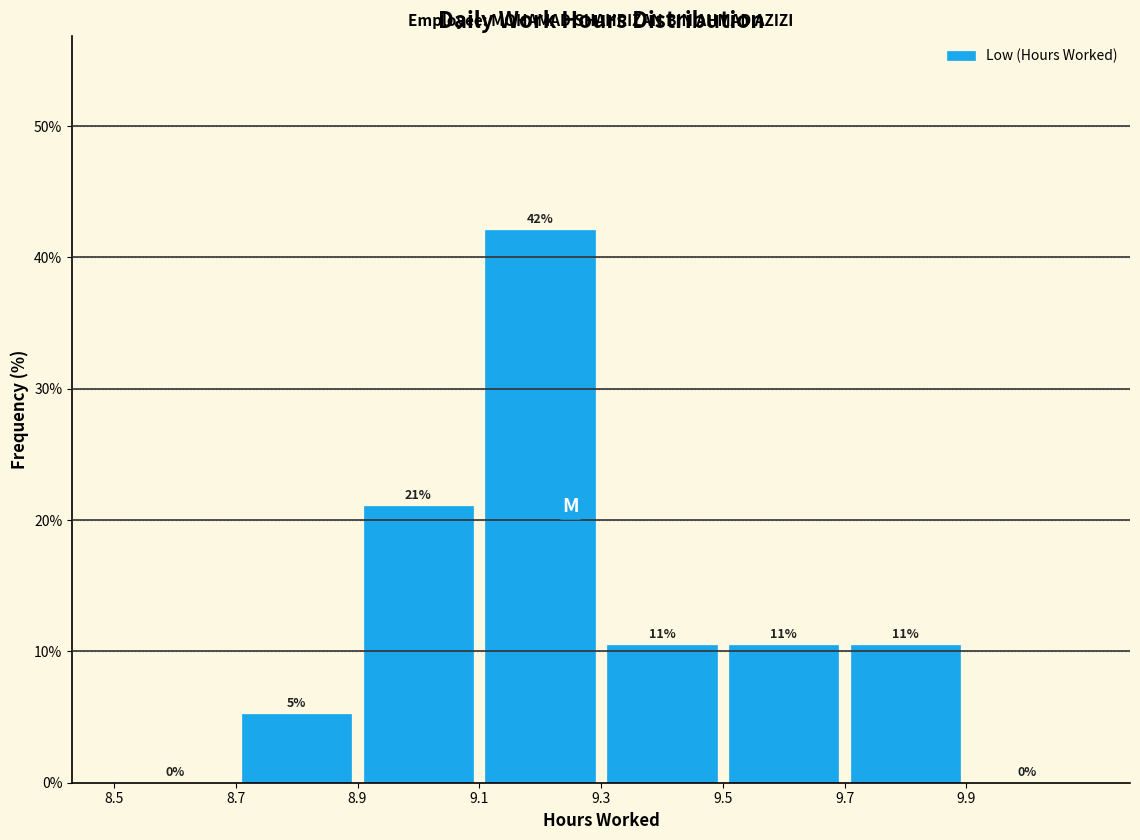

Which range on the x-axis has the tallest bar?

9.1 to 9.3